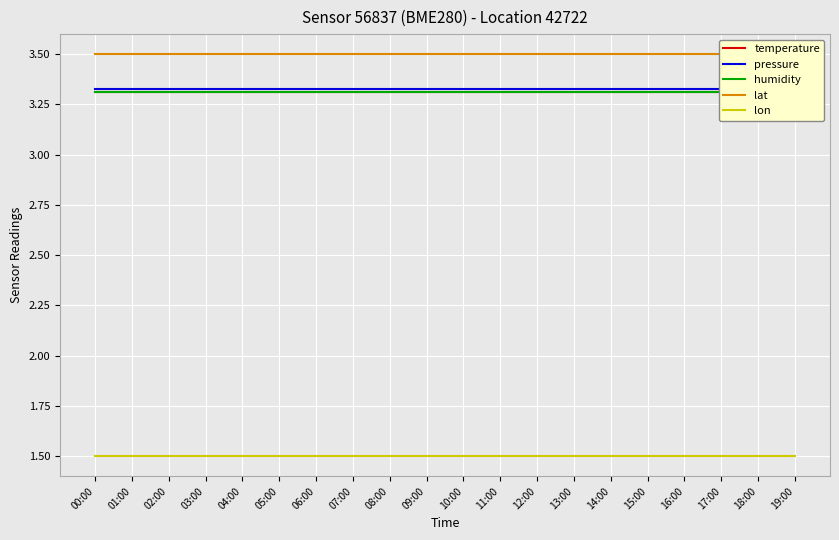

What is the total value across all series at 15:00?

14.9